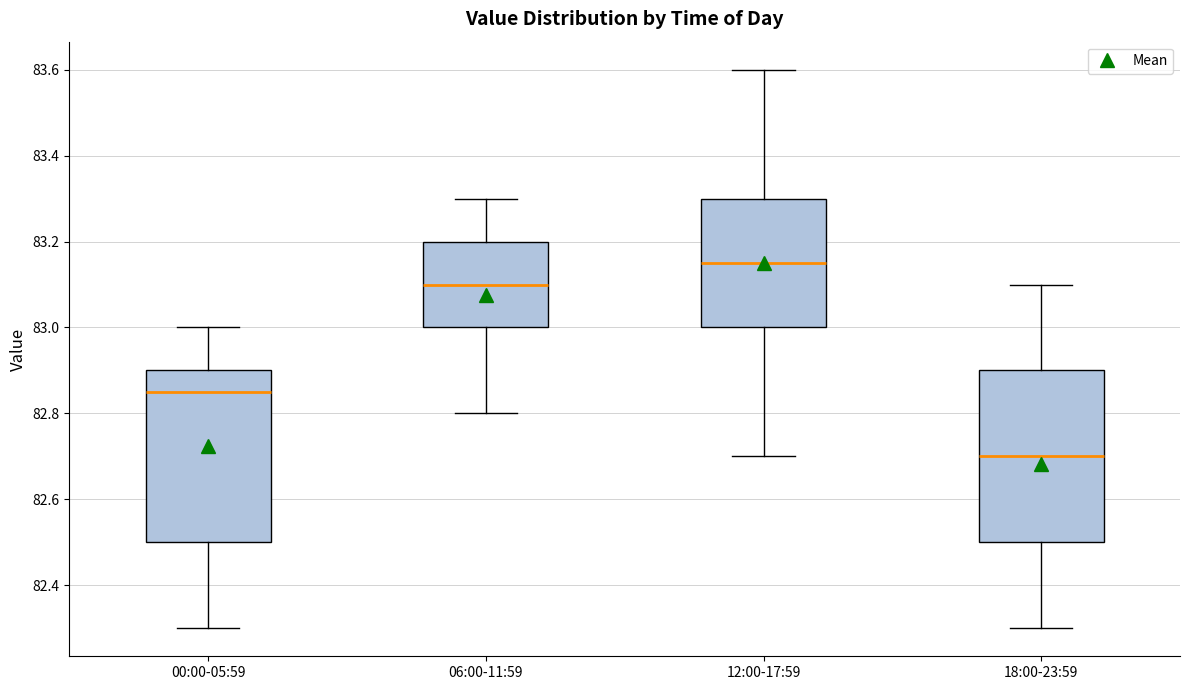

Reading left to right, transcribe this box plot: for each box, give where its median line is, the range the box spans, and where its two whiskers end, as read against the y-axis. The values are not printed on the chart, so give them approximately, as read against the axis.

00:00-05:59: median 82.86, box 82.50 to 82.90, whiskers 82.30 to 83.00
06:00-11:59: median 83.10, box 83.00 to 83.20, whiskers 82.80 to 83.30
12:00-17:59: median 83.16, box 83.00 to 83.30, whiskers 82.70 to 83.60
18:00-23:59: median 82.70, box 82.50 to 82.90, whiskers 82.30 to 83.10